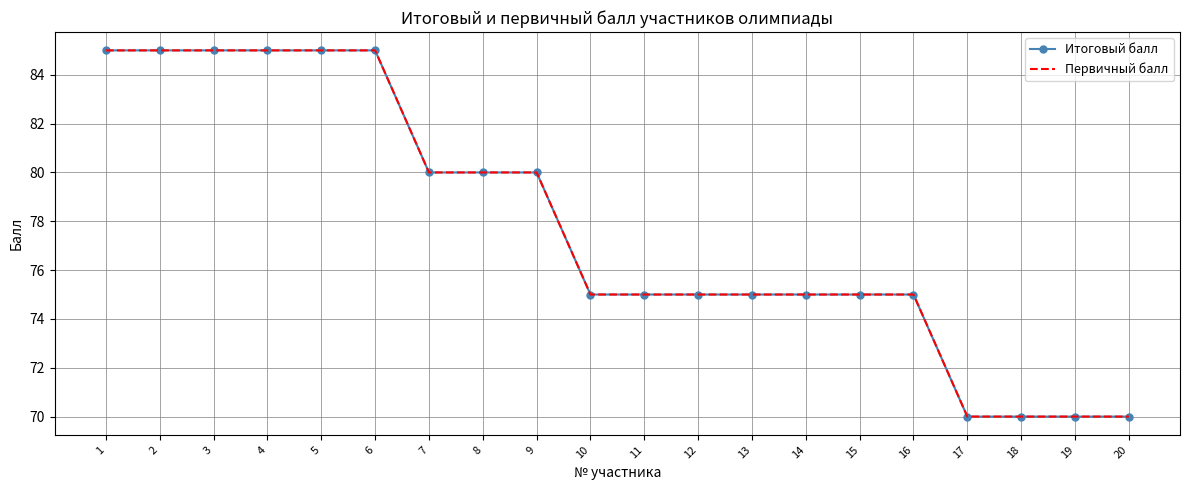

What is the minimum value shown in the chart?

70